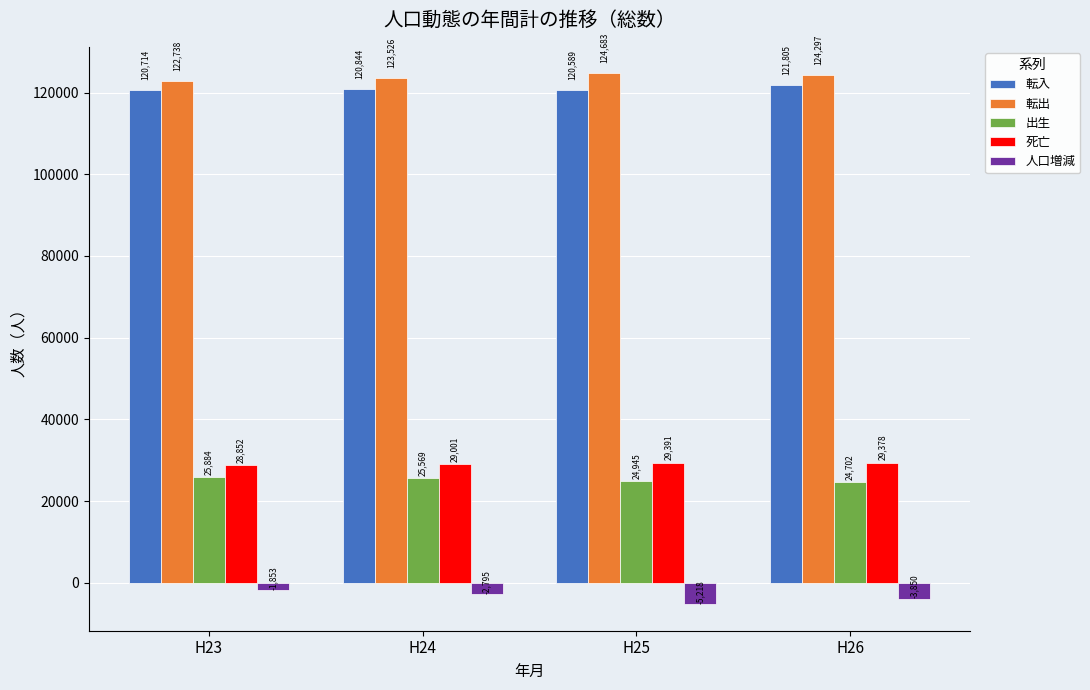

What is the spread (max minus min) of values at H25?

129901